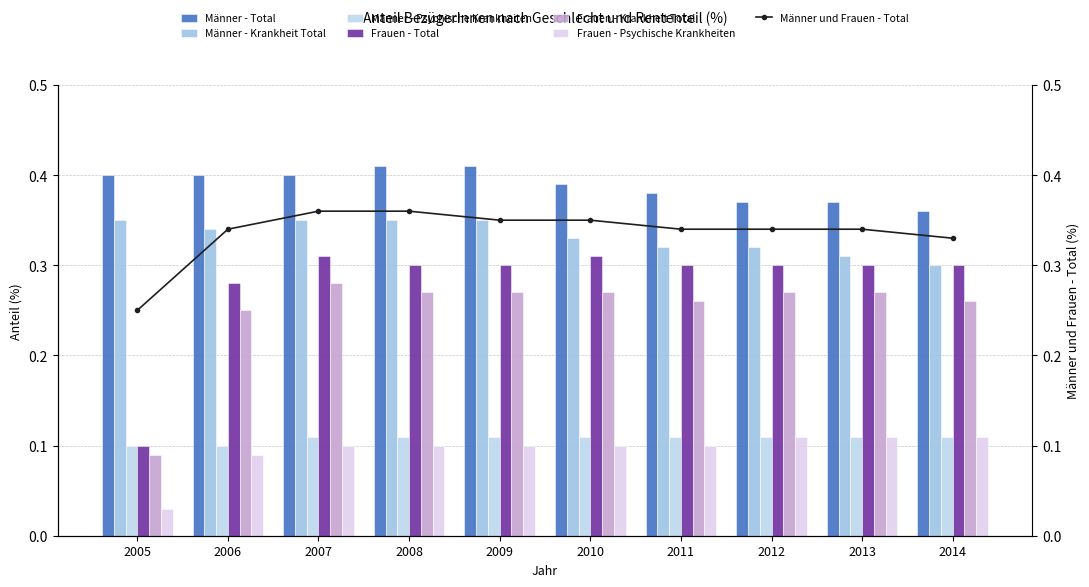

How many bars are there in total?

60